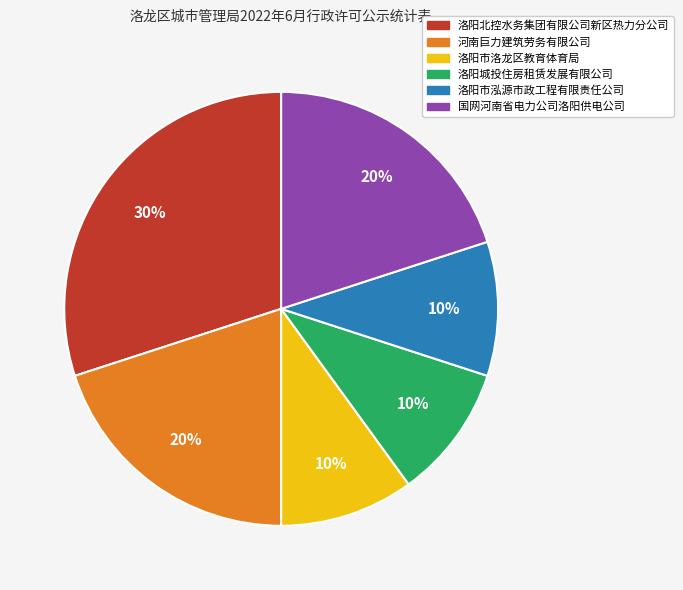

Which has a higher value, 洛阳城投住房租赁发展有限公司 or 洛阳北控水务集团有限公司新区热力分公司?

洛阳北控水务集团有限公司新区热力分公司